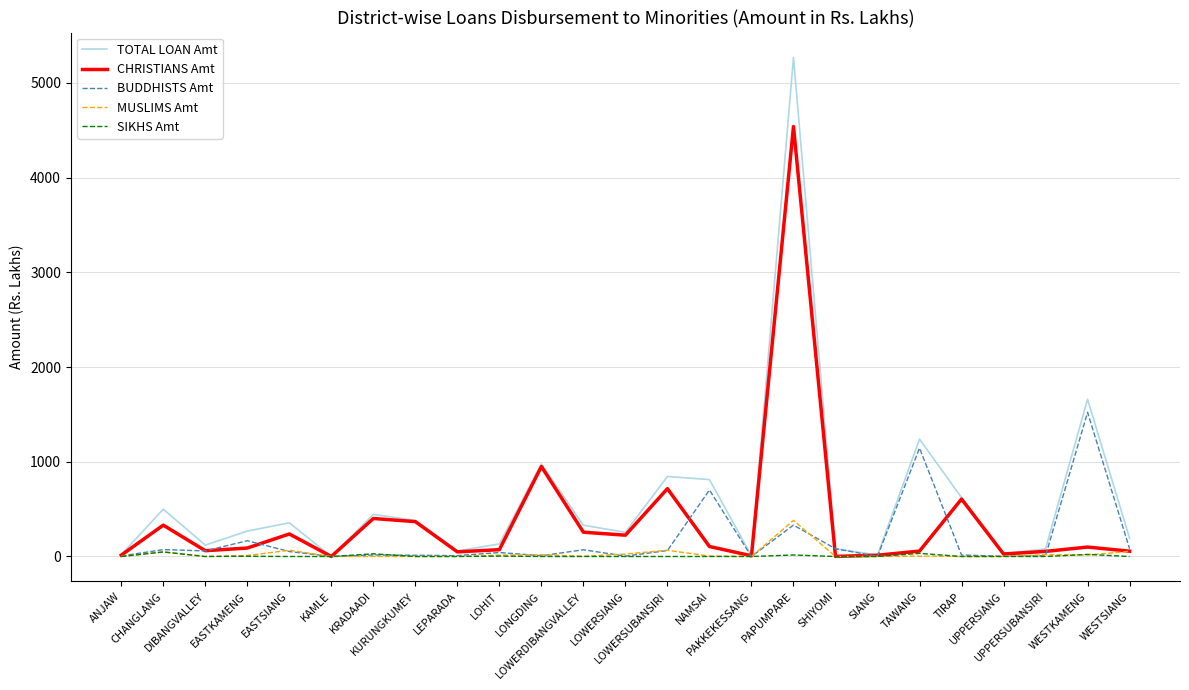

Between ANJAW and LONGDING, which series saw the biggest shift?

TOTAL LOAN Amt